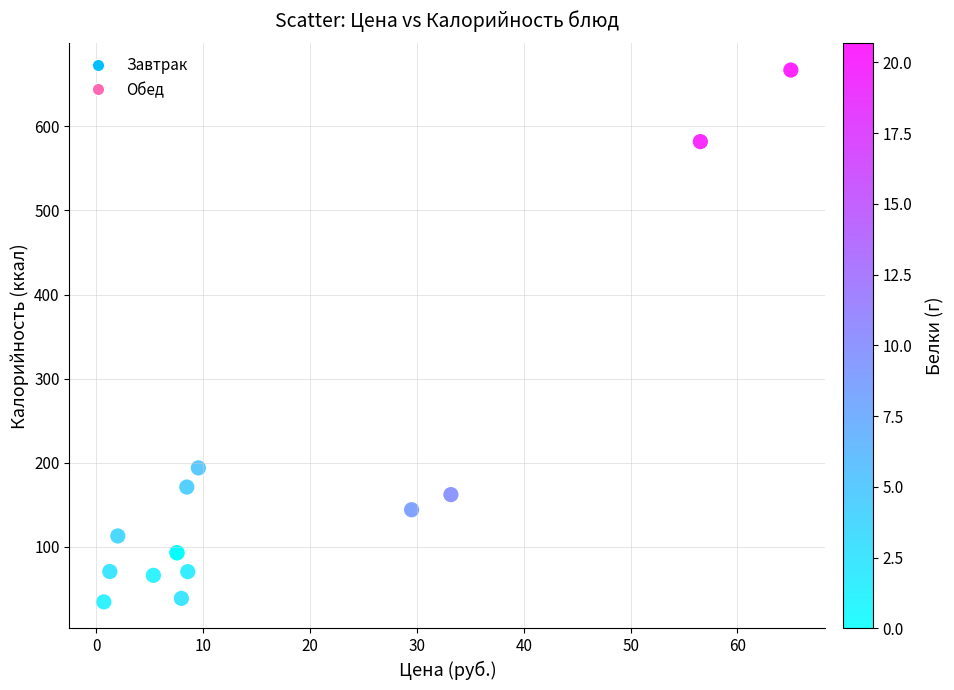

What Y value in the scatter plot is closest to 350?

193.8